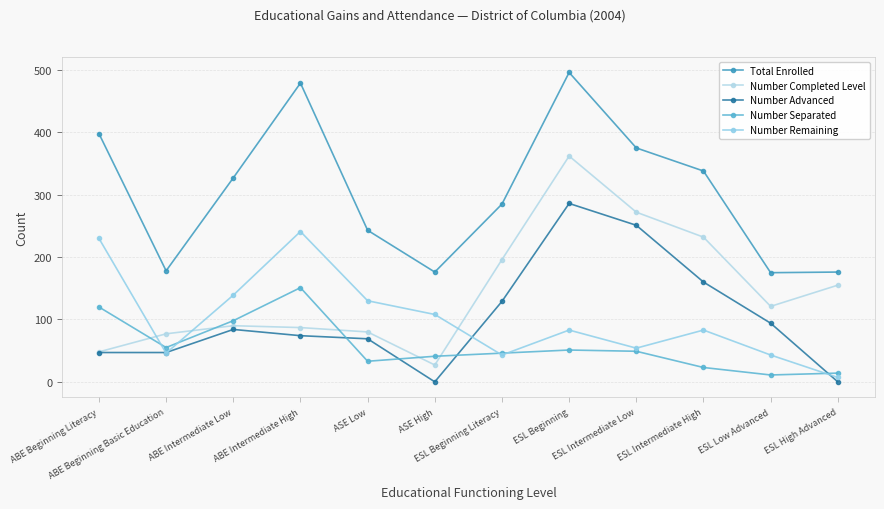

In Number Advanced, how many points are higher than both neighbors (excluding endpoints)?

2